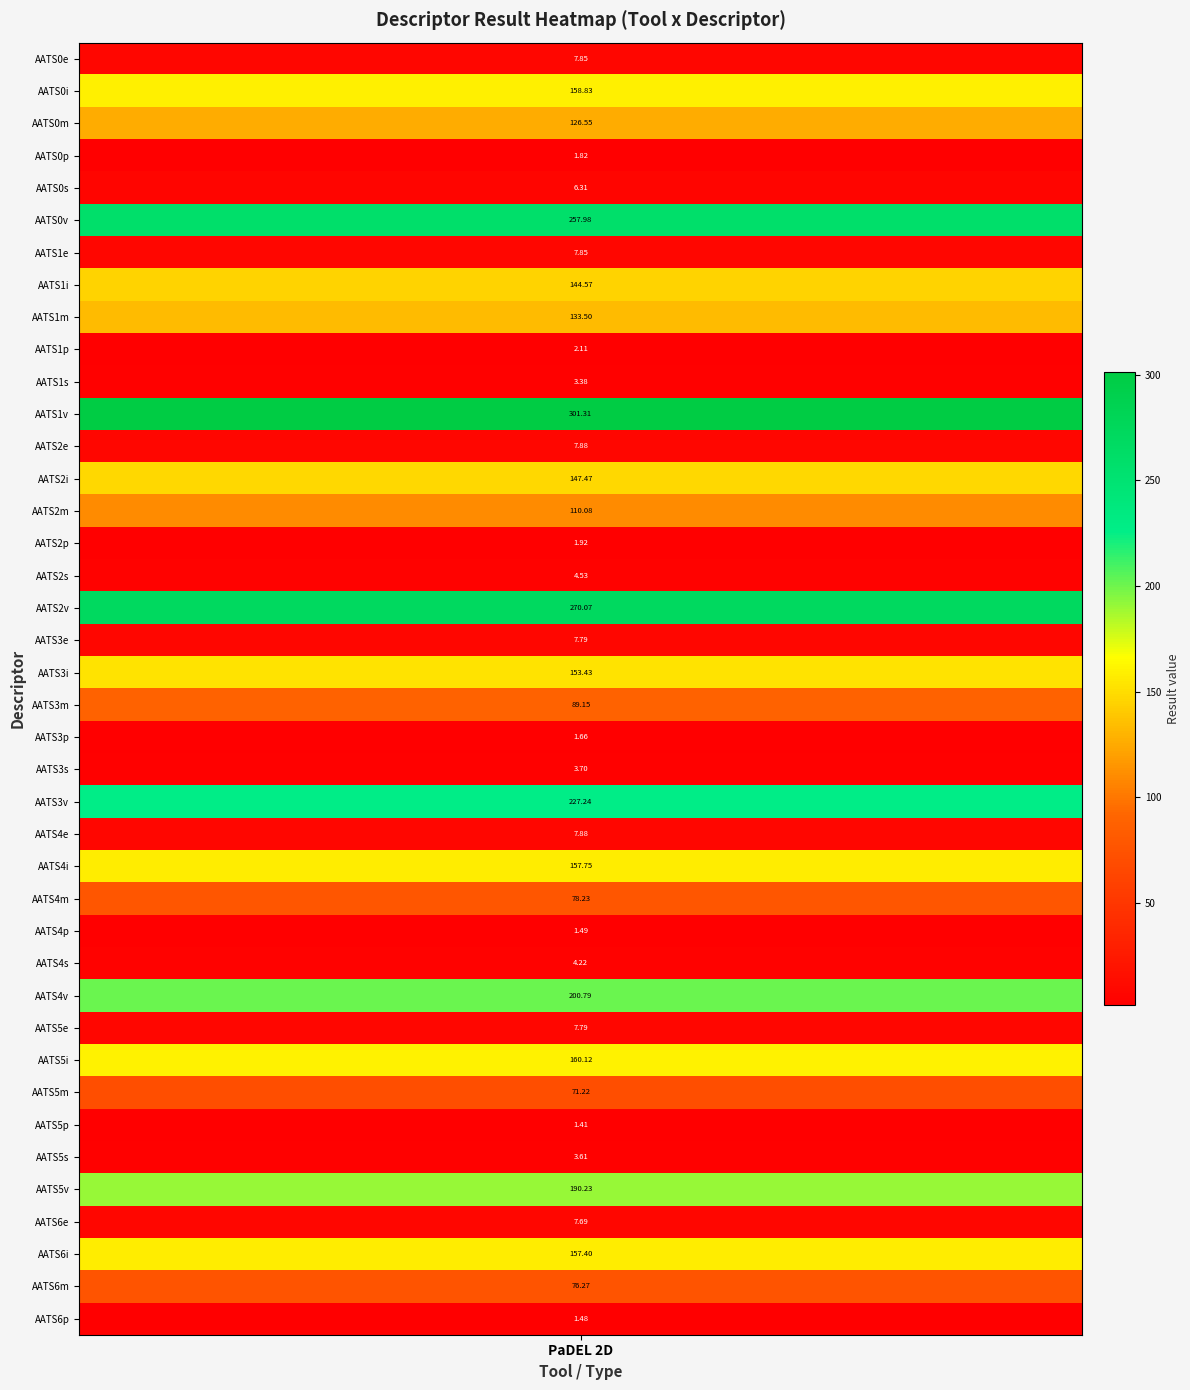

What is the approximate value at 39?

1.5